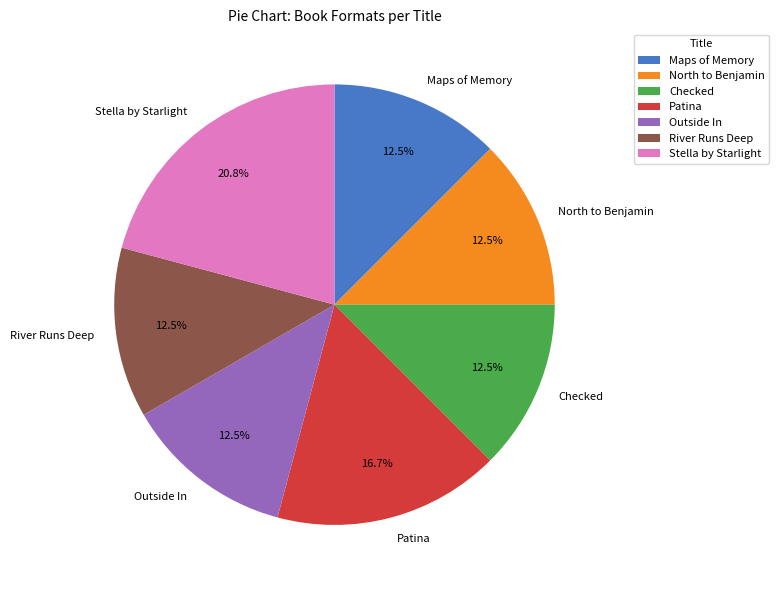

What is the largest slice in the pie chart?

Stella by Starlight